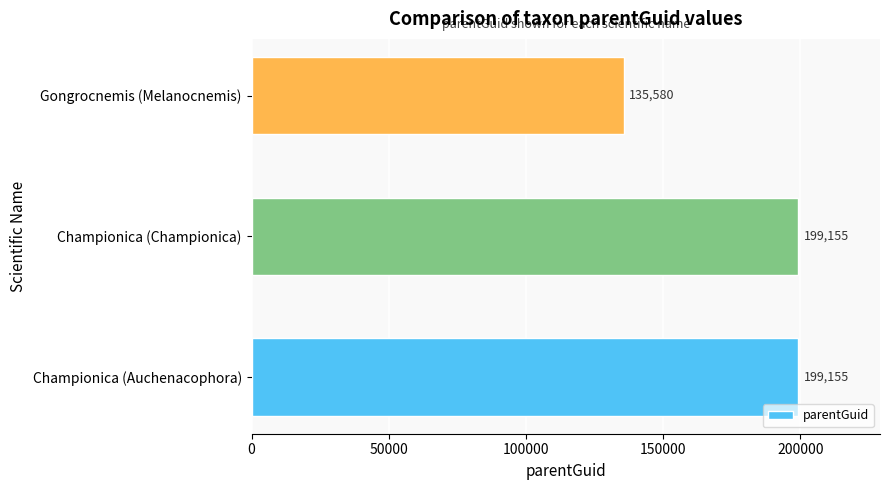

What is the difference between the maximum and minimum values?

63575